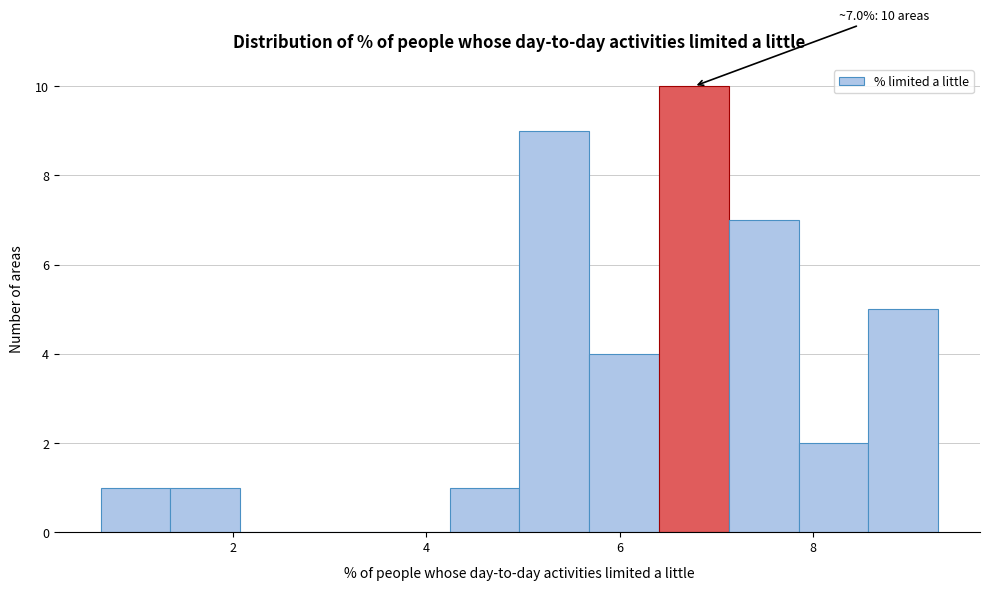

Around what value on the x-axis is the tallest bar? Give the approximate position of its centre, as read against the axis.

6.8